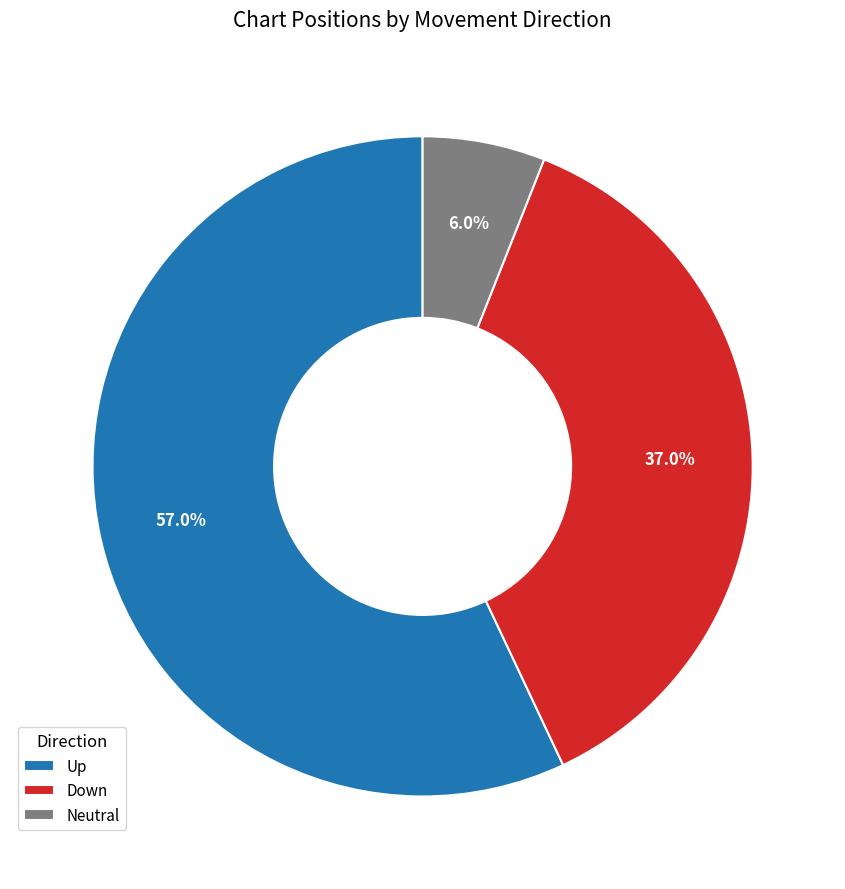

Between Up and Down, which is larger?

Up